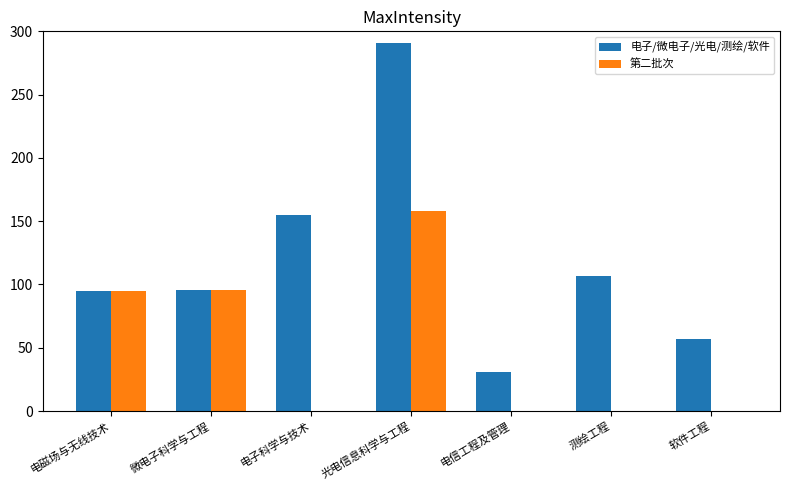

Between 微电子科学与工程 and 测绘工程, which series saw the biggest shift?

第二批次